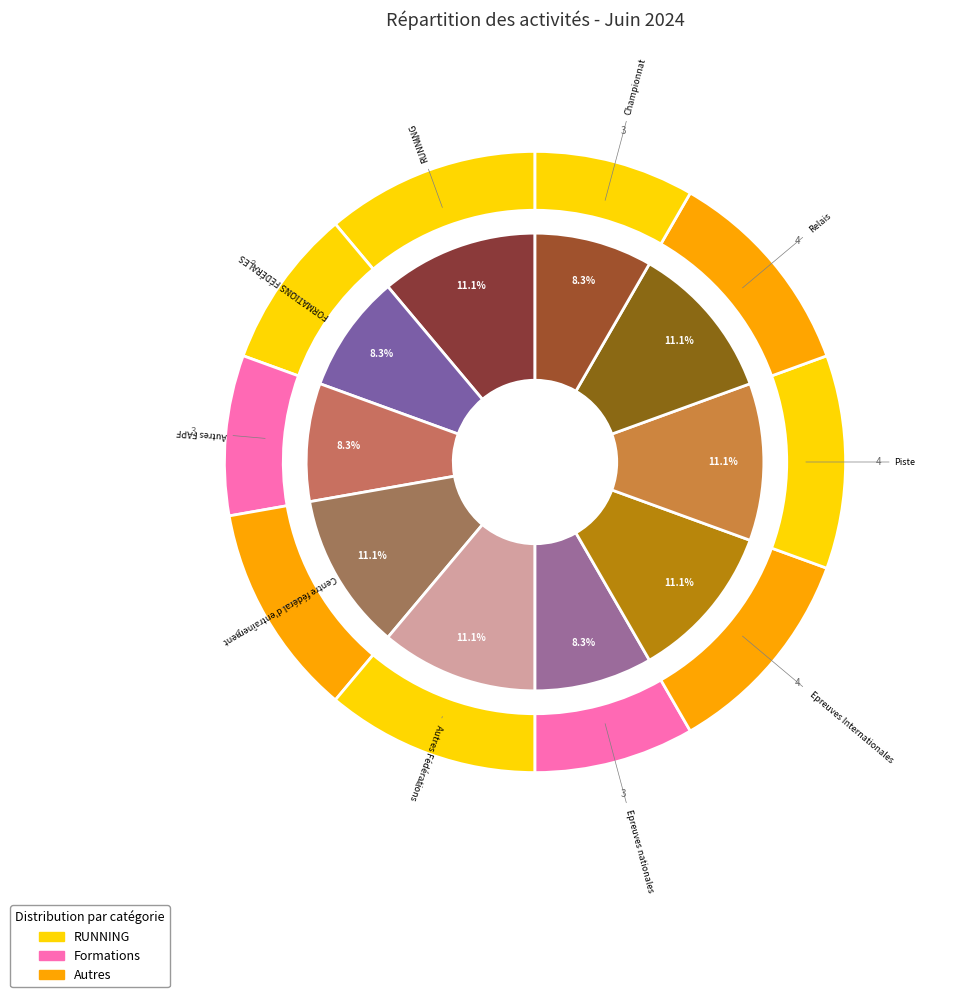

What is the ratio of the value at Autres FAPF to the value at Epreuves nationales?

1.0